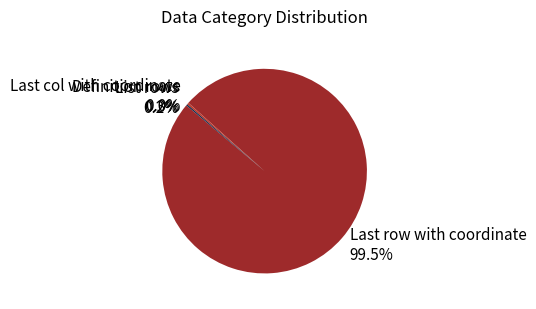

Does any single category account for the majority?

Yes